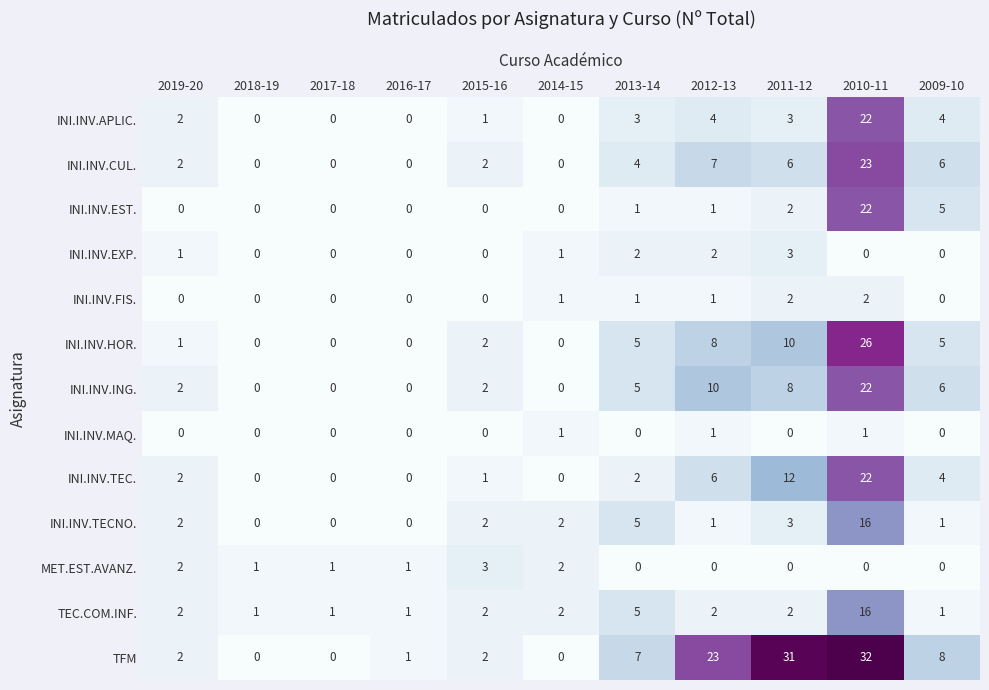

Is it true that INI.INV.EST. equals 14 at 2019-20?

False